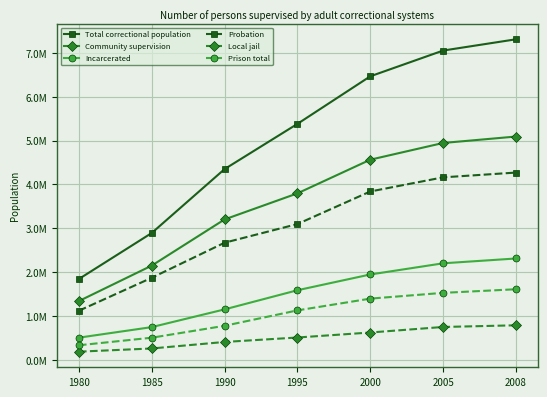

What is the difference between the highest and lowest values at 2008?

6527100